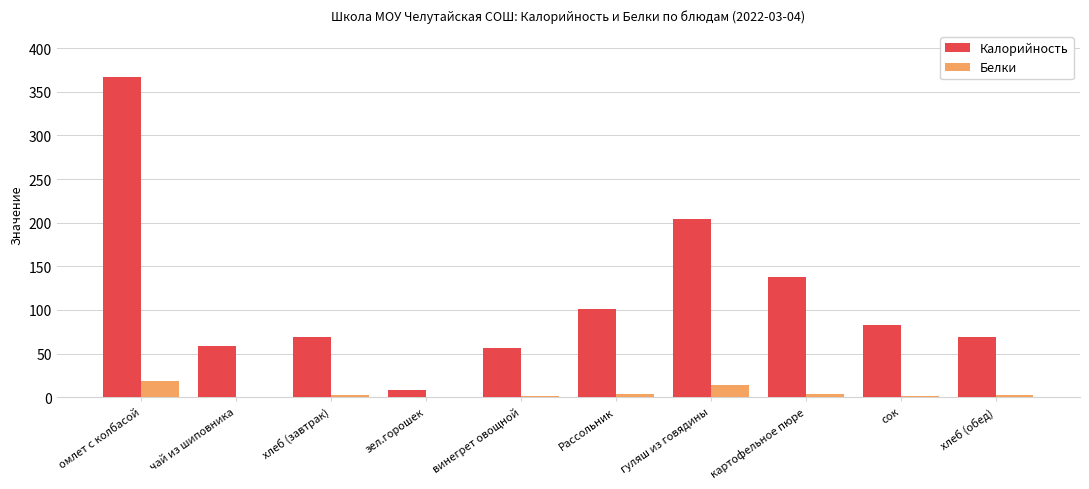

Which series has the largest total across all categories?

Калорийность